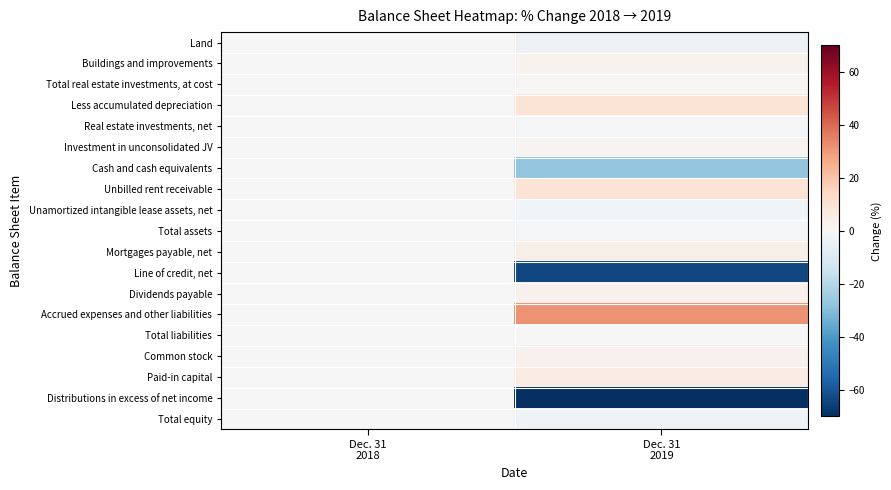

At which category is the sum across all series the highest?

Dec. 31
2018